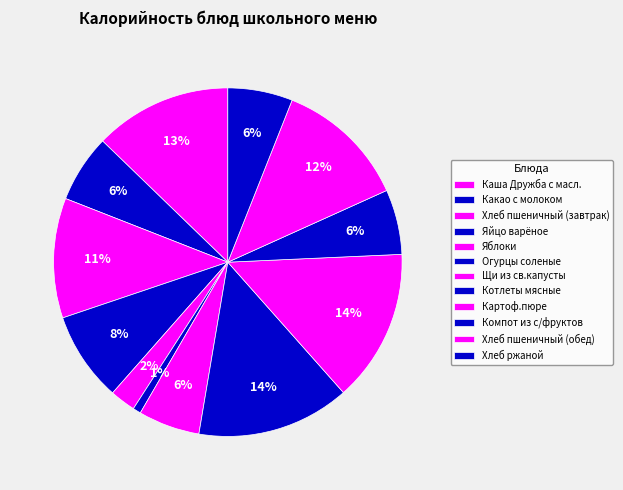

What is the ratio of the value at Компот из с/фруктов to the value at Яйцо варёное?

0.7